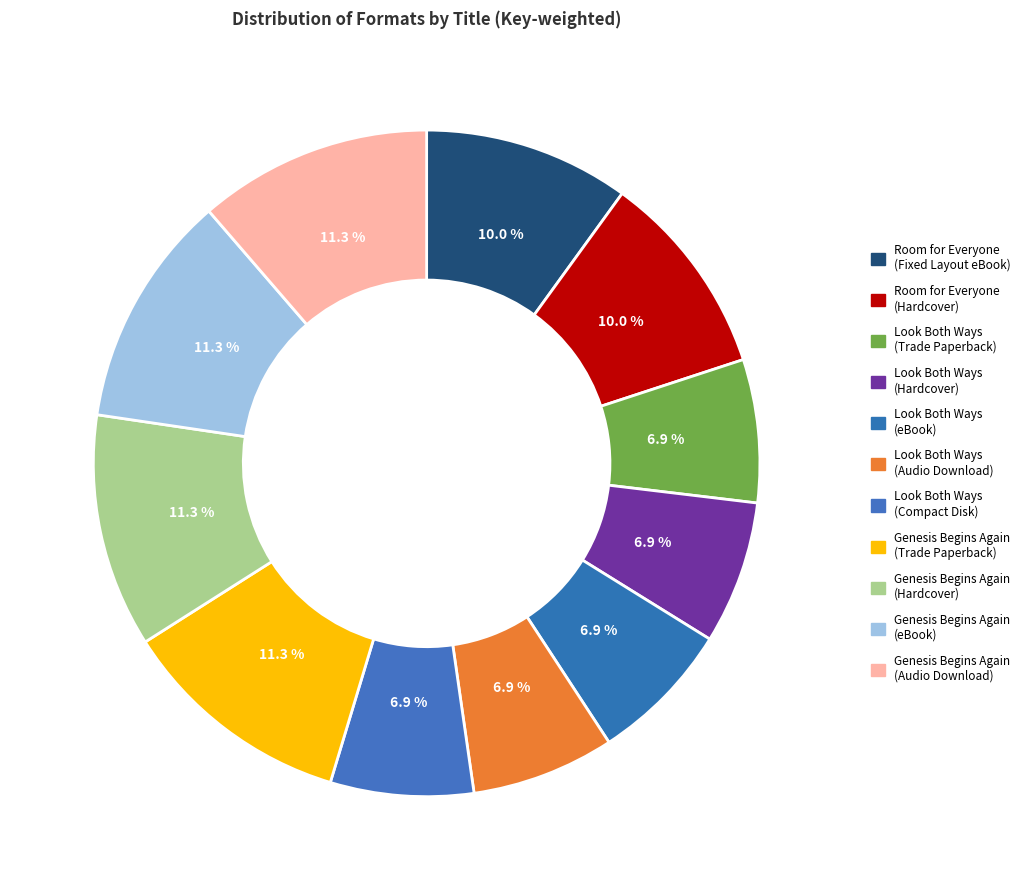

What is the ratio of the value at Genesis Begins Again (Audio Download) to the value at Genesis Begins Again (eBook)?

1.0